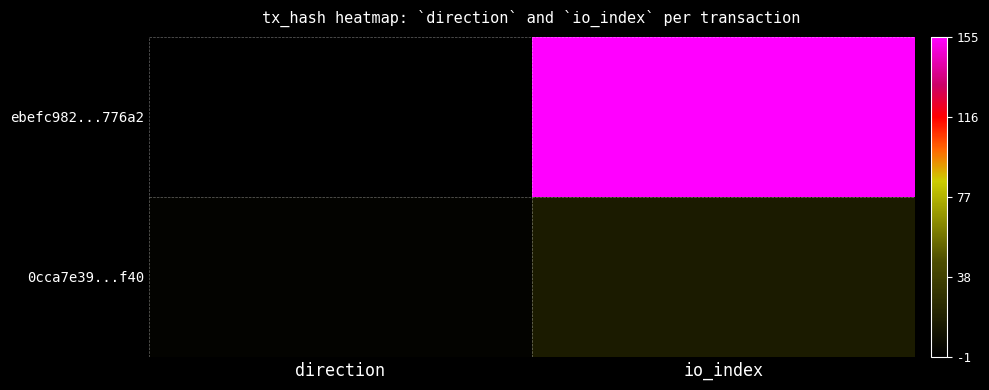

What is the greatest value displayed?

155